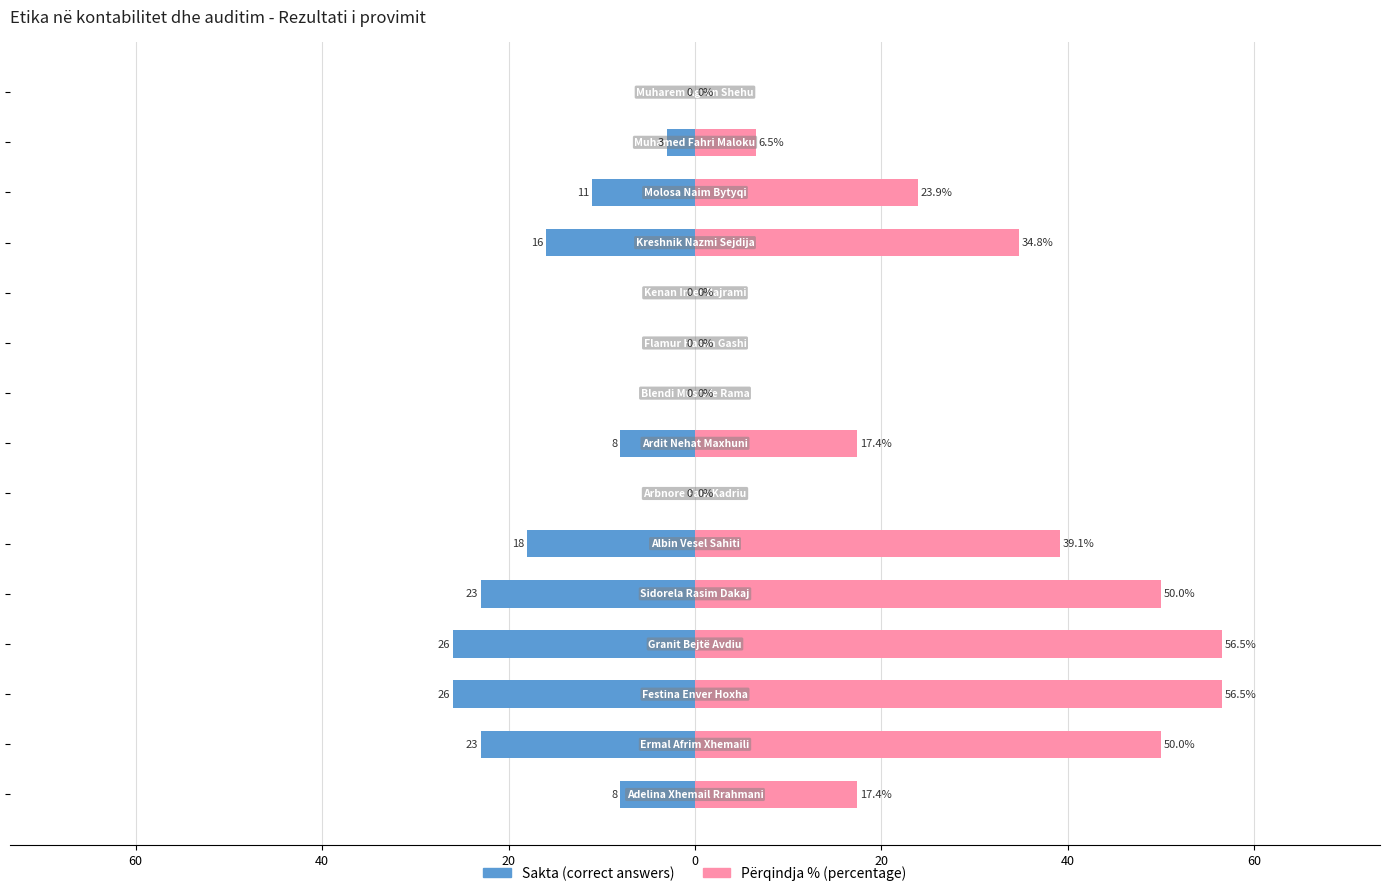

How many distinct data groups are displayed?

2